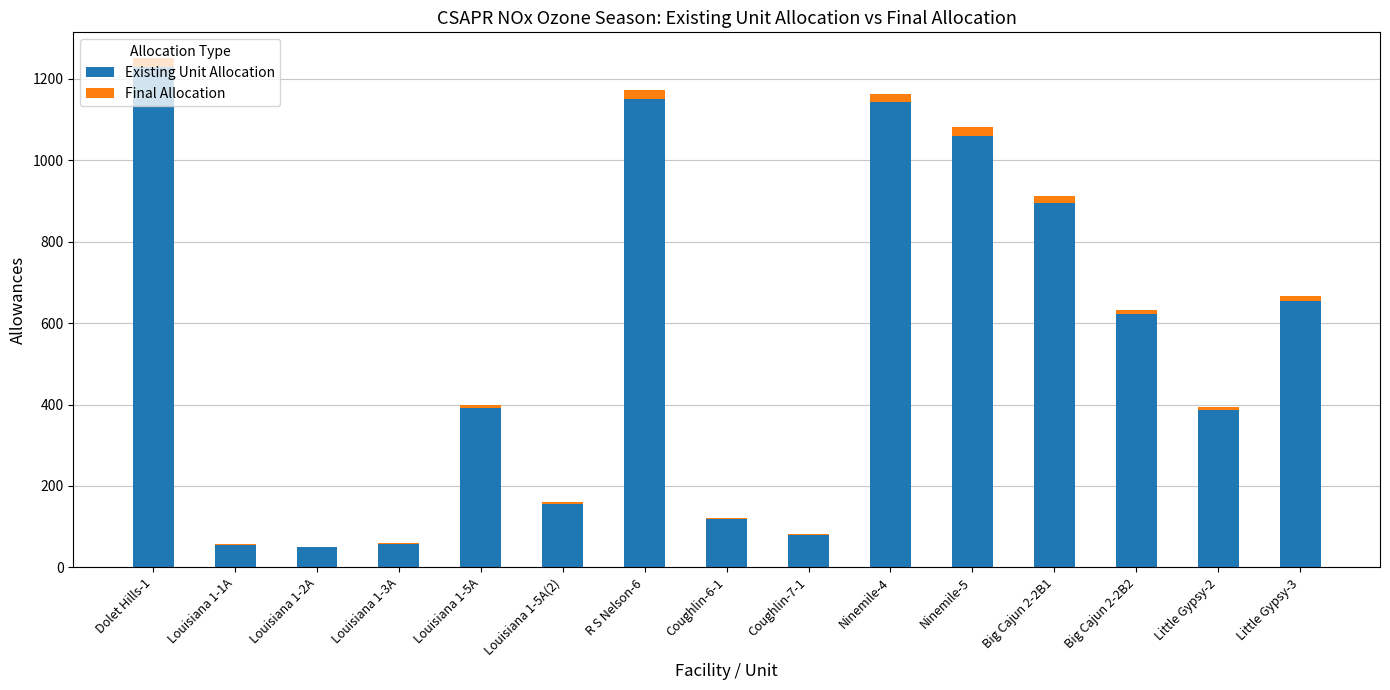

What are all the series names shown in the legend?

Existing Unit Allocation, Final Allocation